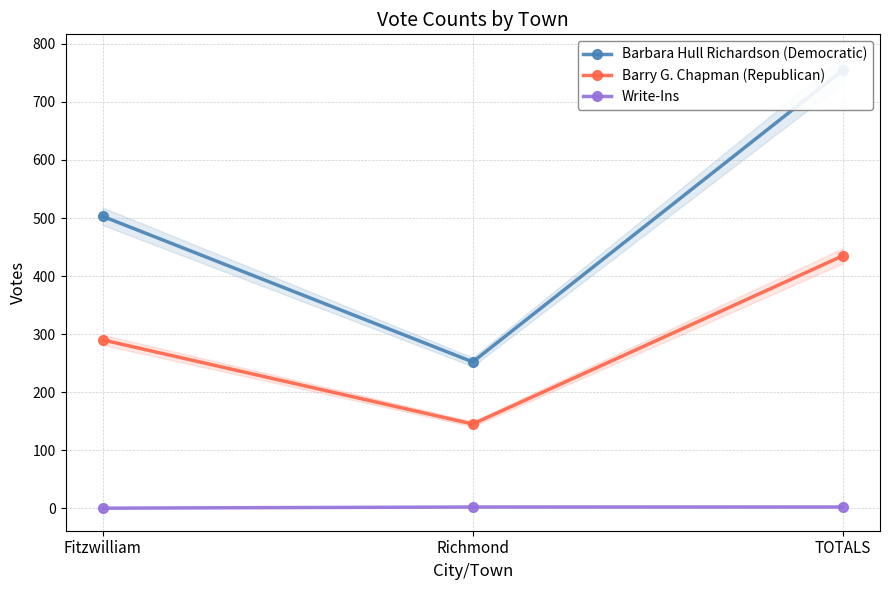

The value of Barbara Hull Richardson (Democratic) at TOTALS is 755. True or false?

True